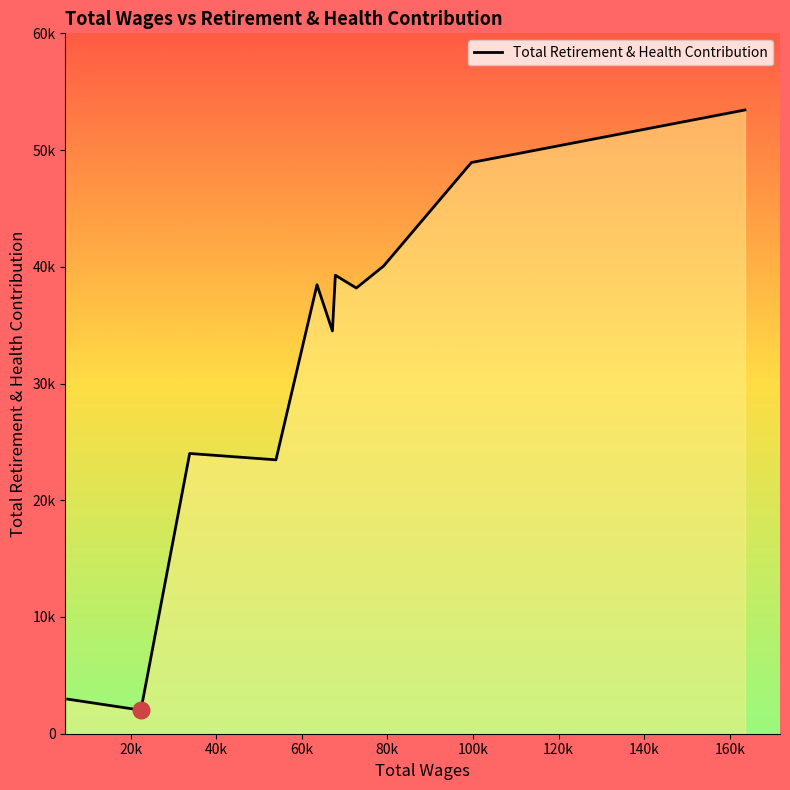

Does the chart display data point markers on the line(s)?

No